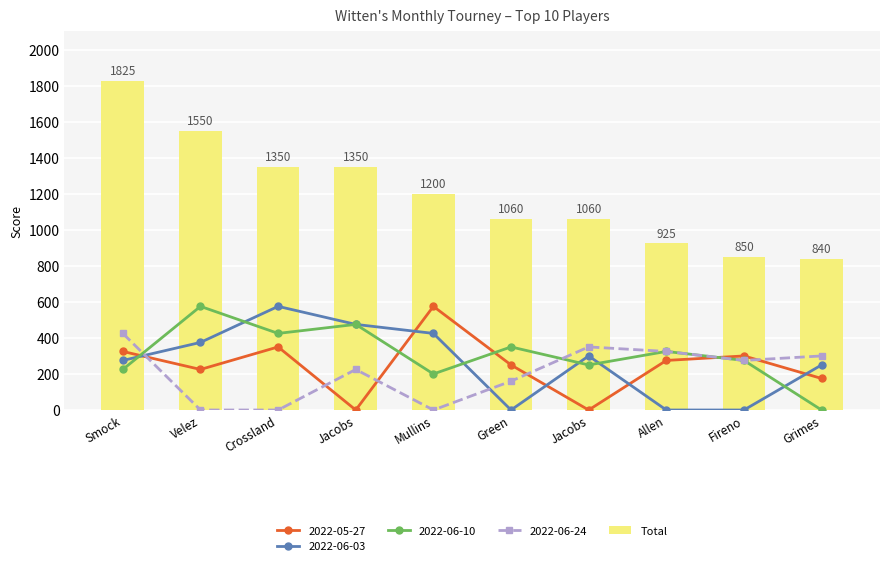

The value at Grimes is 840. True or false?

True